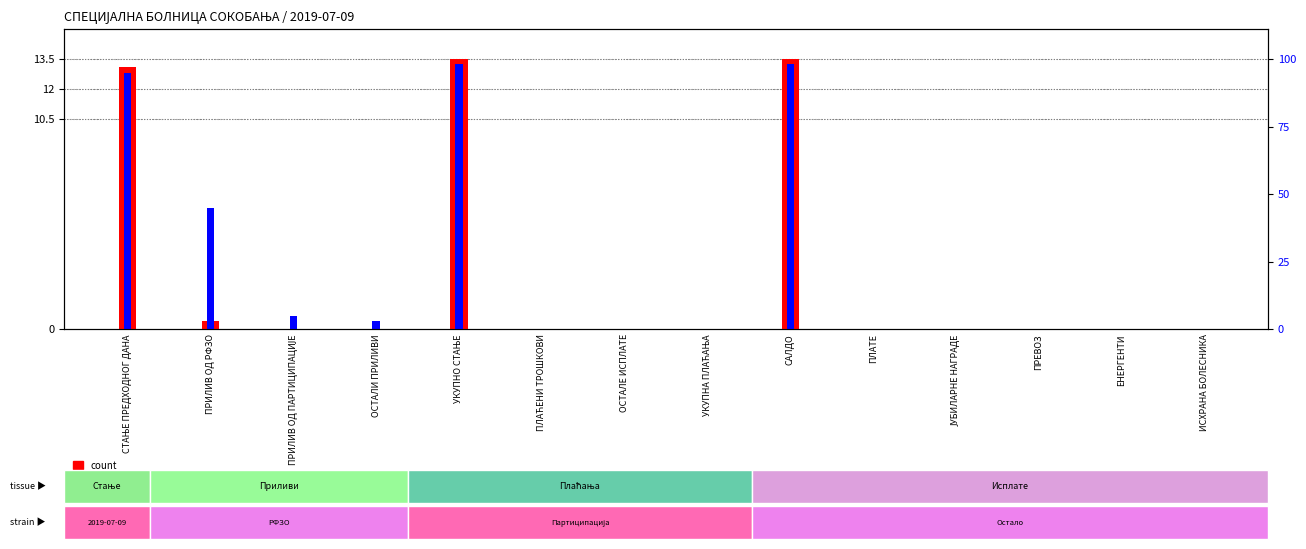

How many data points does each series have?

14